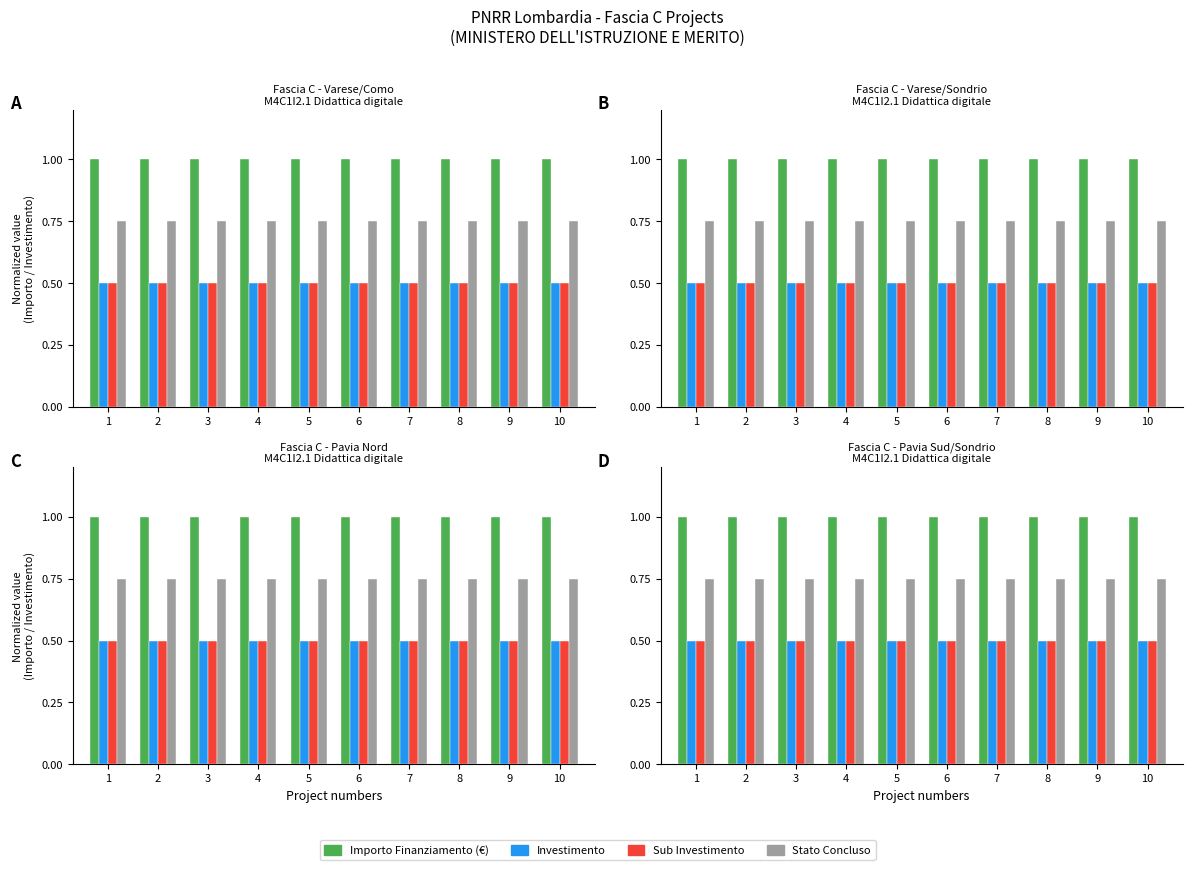

What are all the series names shown in the legend?

Importo Finanziamento (€), Investimento, Sub Investimento, Stato Concluso